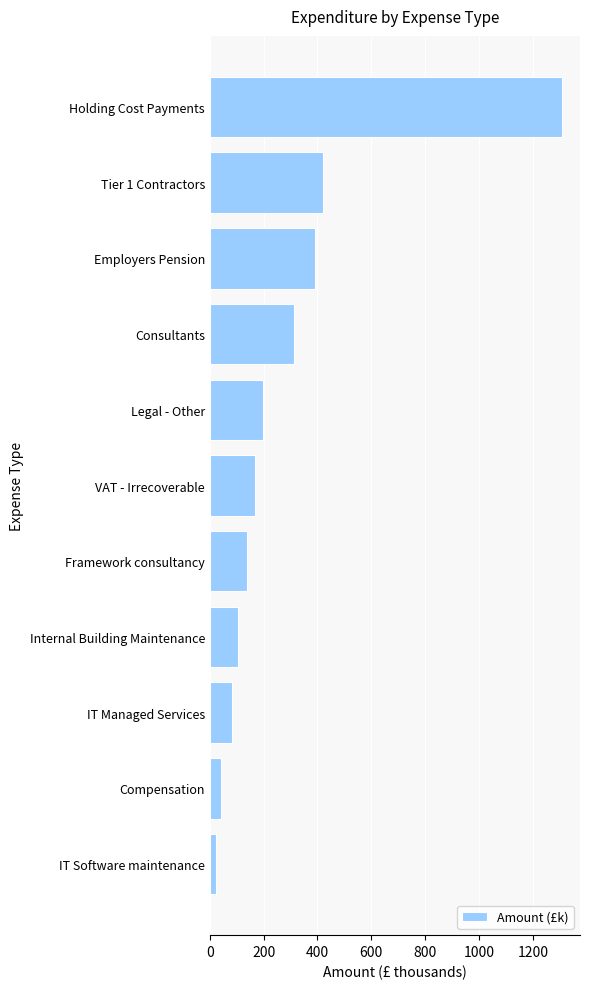

List the labels in order of value, largest first.

Holding Cost Payments, Tier 1 Contractors, Employers Pension, Consultants, Legal - Other, VAT - Irrecoverable, Framework consultancy, Internal Building Maintenance, IT Managed Services, Compensation, IT Software maintenance